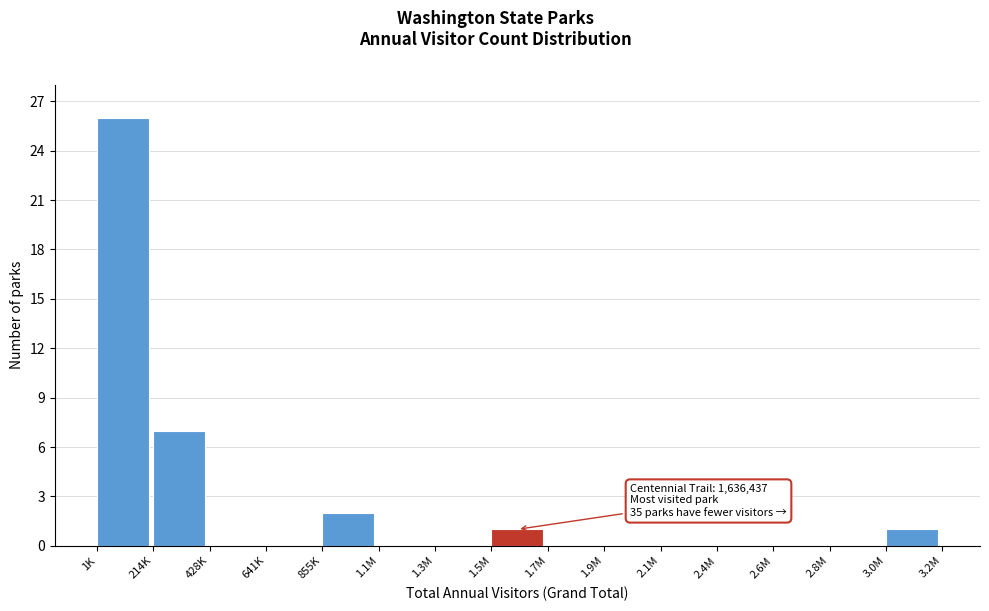

Reading left to right, what are all the values shown in this chart?

1K=26	214K=7	428K=0	641K=0	855K=2	1.1M=0	1.3M=0	1.5M=1	1.7M=0	1.9M=0	2.1M=0	2.4M=0	2.6M=0	2.8M=0	3.0M=1